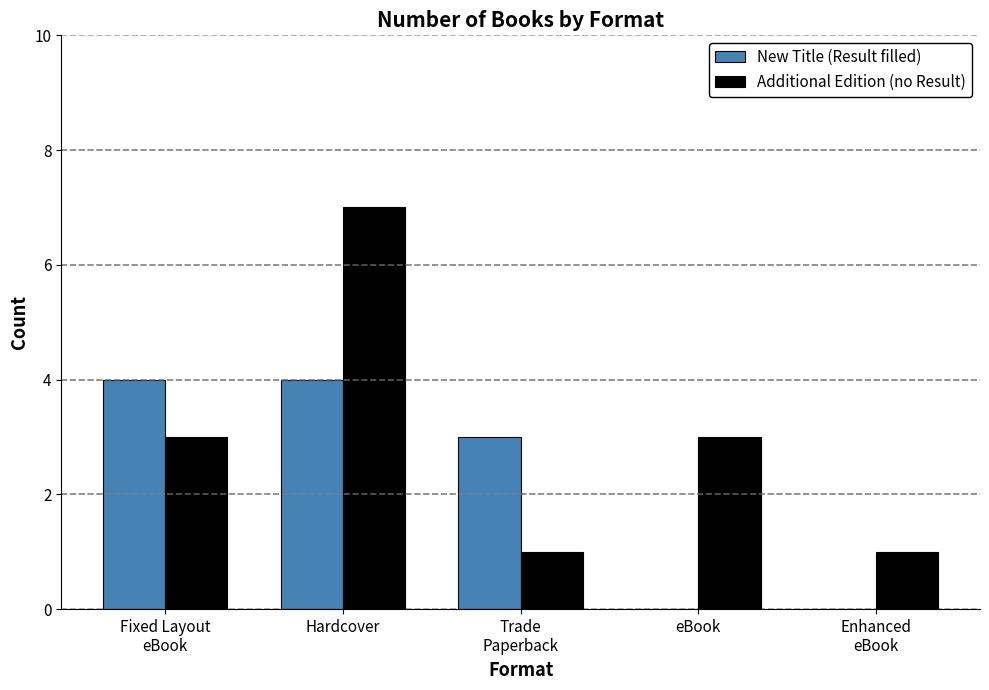

What is the maximum value for Additional Edition (no Result)?

7